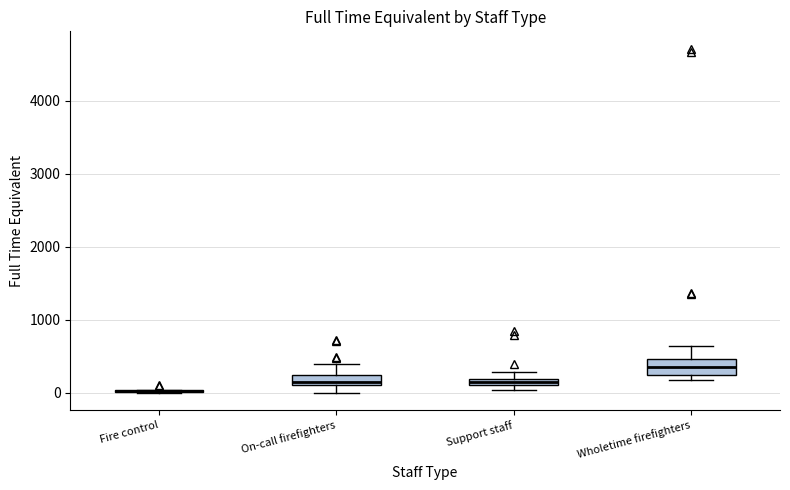

Where is the upper edge of the box for Support staff on the y-axis? The values are not printed on the chart, so give them approximately, as read against the axis.

200